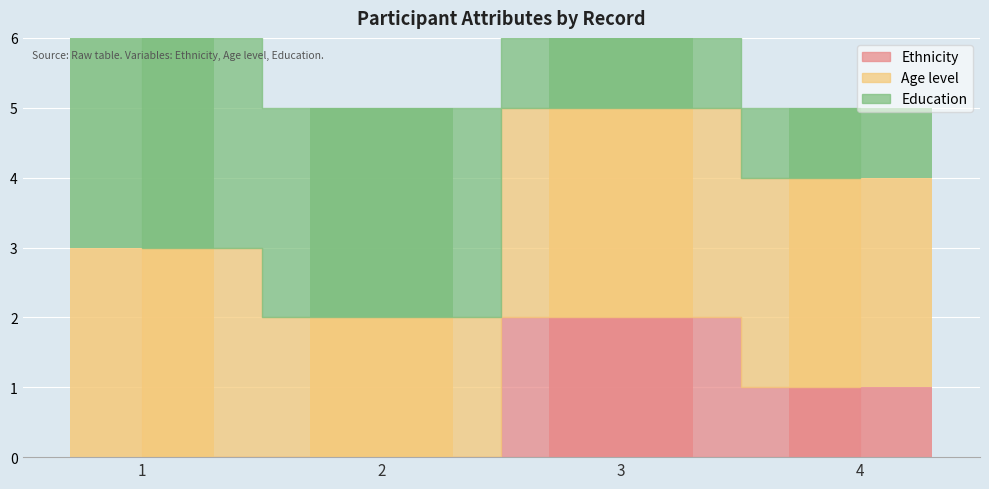

Where is Ethnicity nearest to the value 1?

4